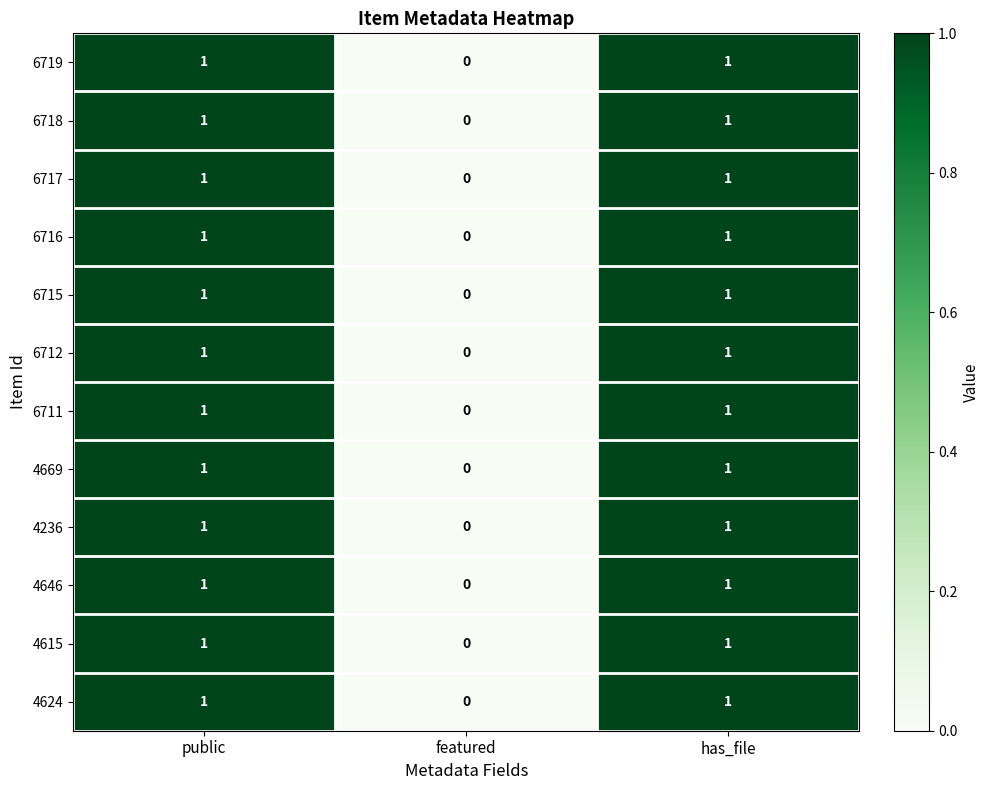

Which category has the lowest value in the 6718 series?

featured